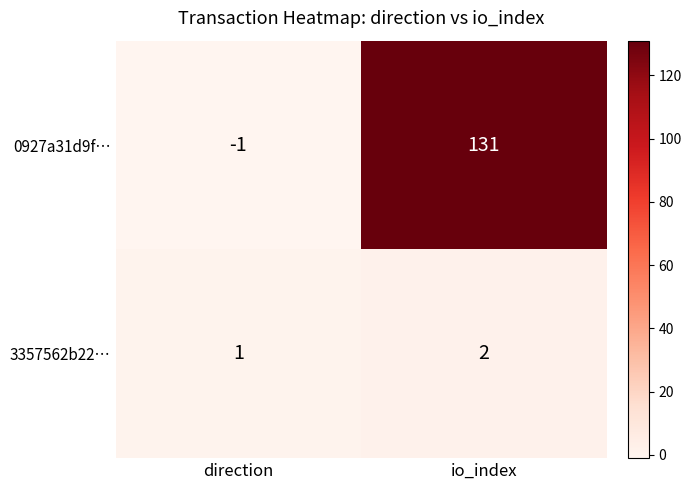

Which category has the highest value in the 0927a31d9f… series?

io_index